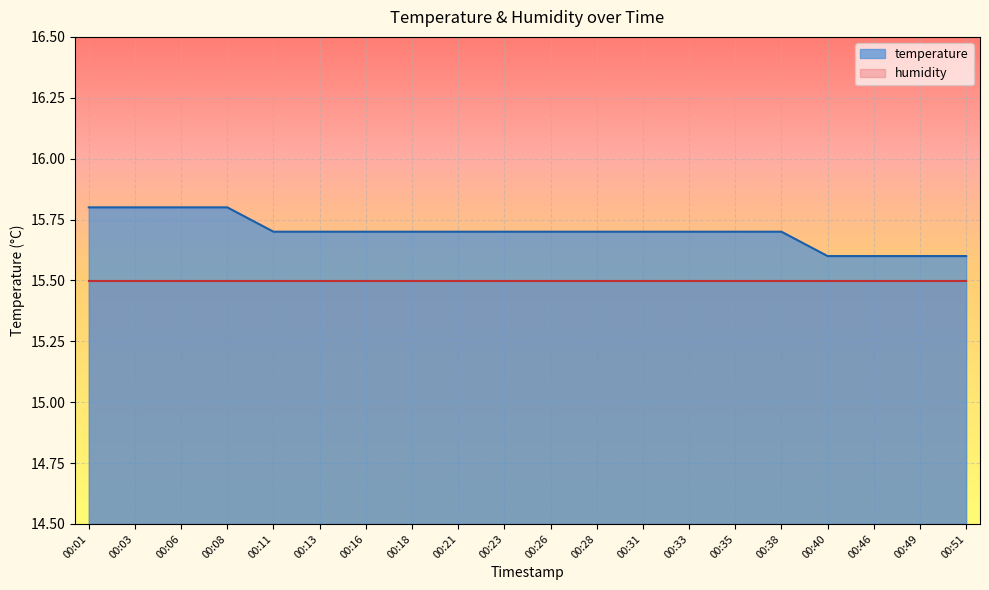

Reading left to right, list all the values displayed in this chart.

00:01=15.8	00:03=15.8	00:06=15.8	00:08=15.8	00:11=15.7	00:13=15.7	00:16=15.7	00:18=15.7	00:21=15.7	00:23=15.7	00:26=15.7	00:28=15.7	00:31=15.7	00:33=15.7	00:35=15.7	00:38=15.7	00:40=15.6	00:46=15.6	00:49=15.6	00:51=15.6